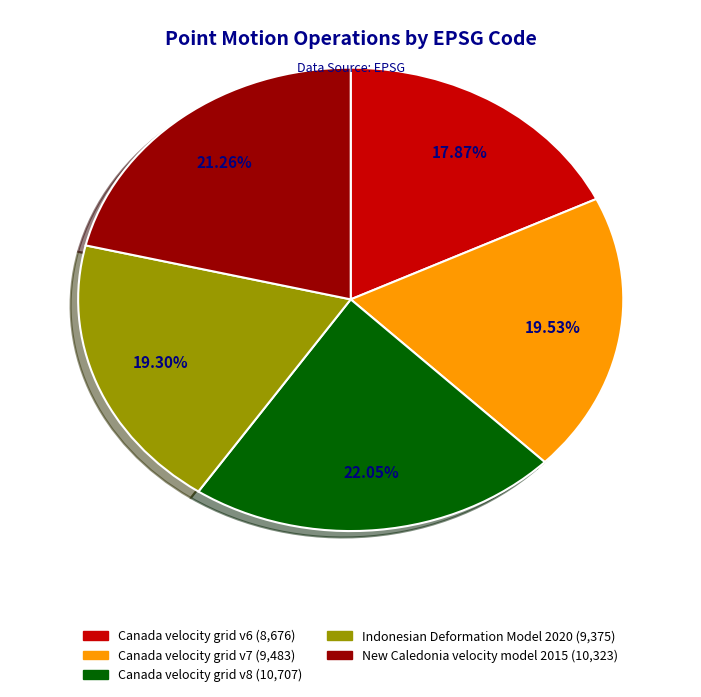

What percentage is the Indonesian Deformation Model 2020 slice, to the nearest percent?

19%